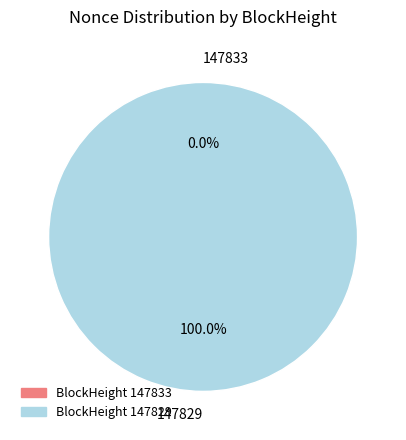

What is the largest slice in the pie chart?

147829